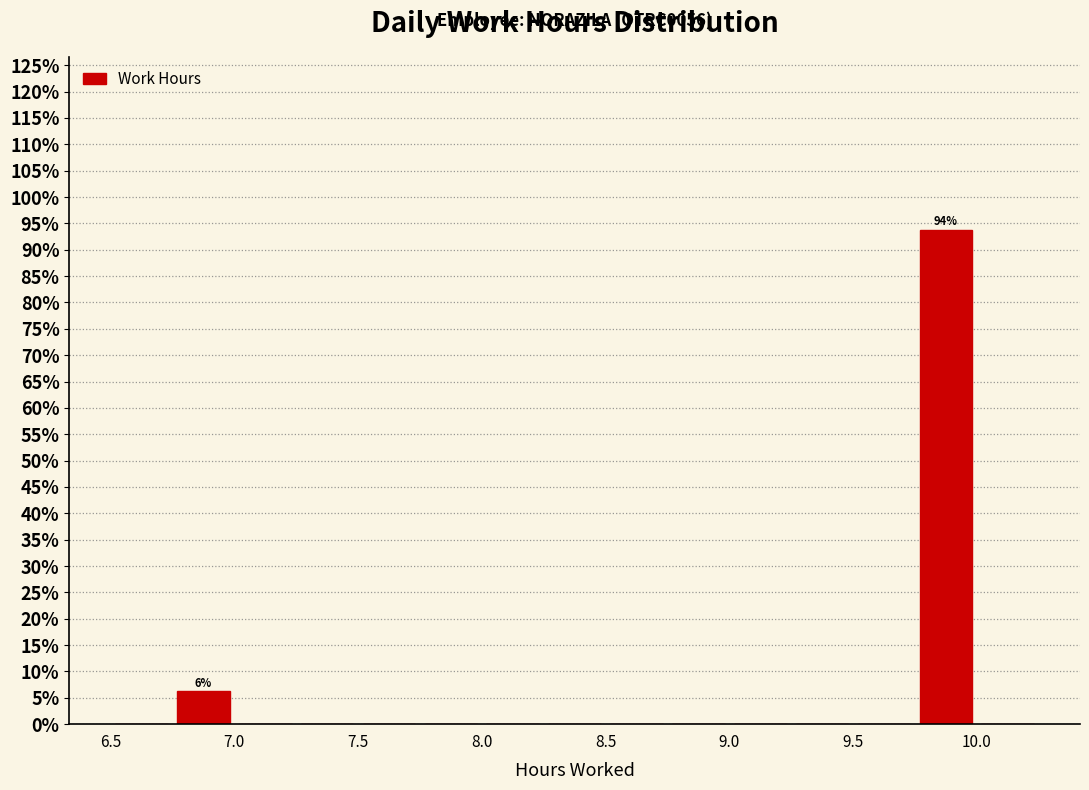

Over which range of the x-axis is the bar tallest?

9.75 to 10.00